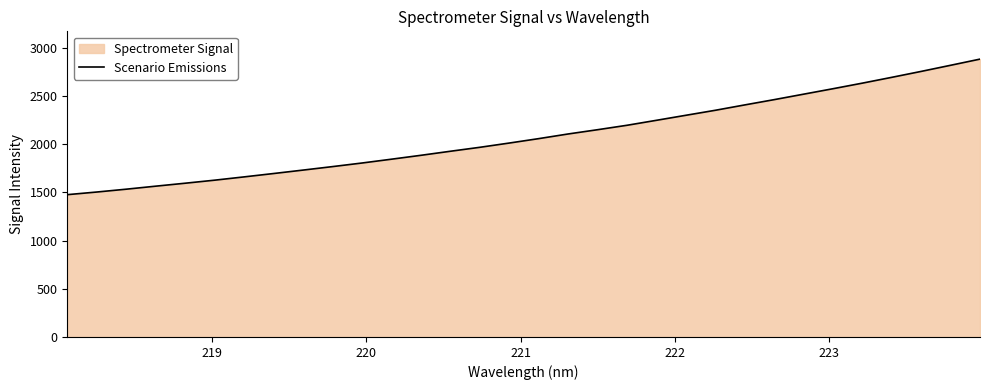

What is the maximum value shown in the chart?

2881.9